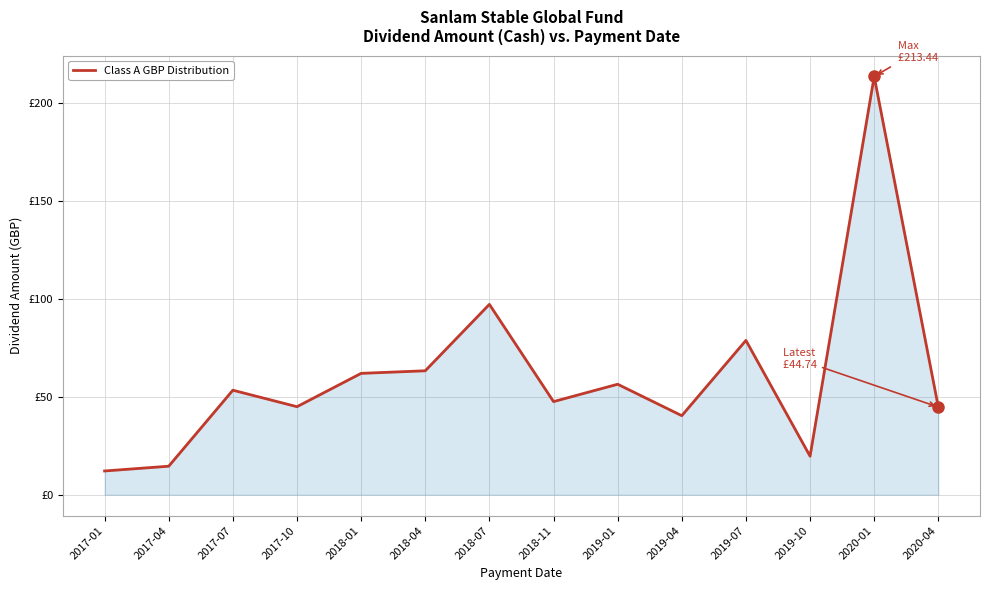

What is the label of the 7th point from the right?

2018-11